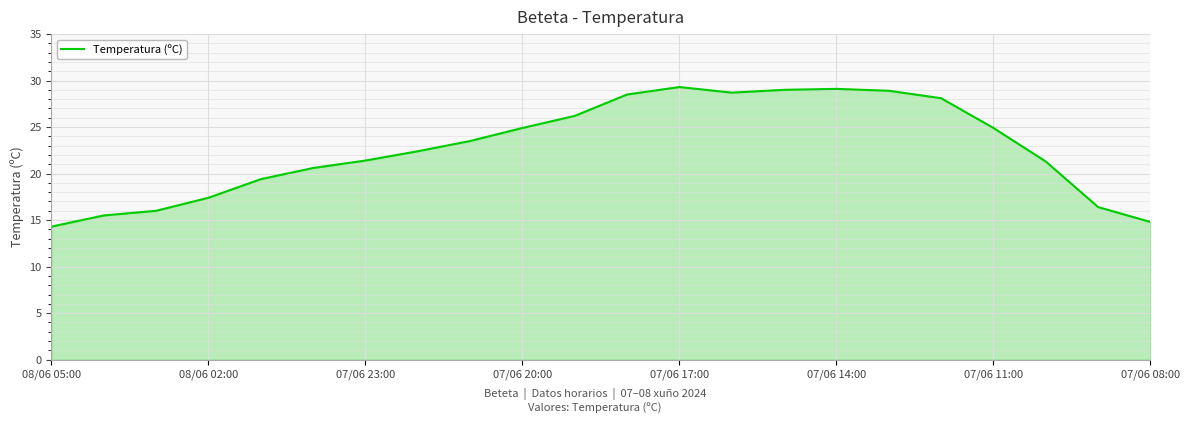

What is the greatest value displayed?

29.3